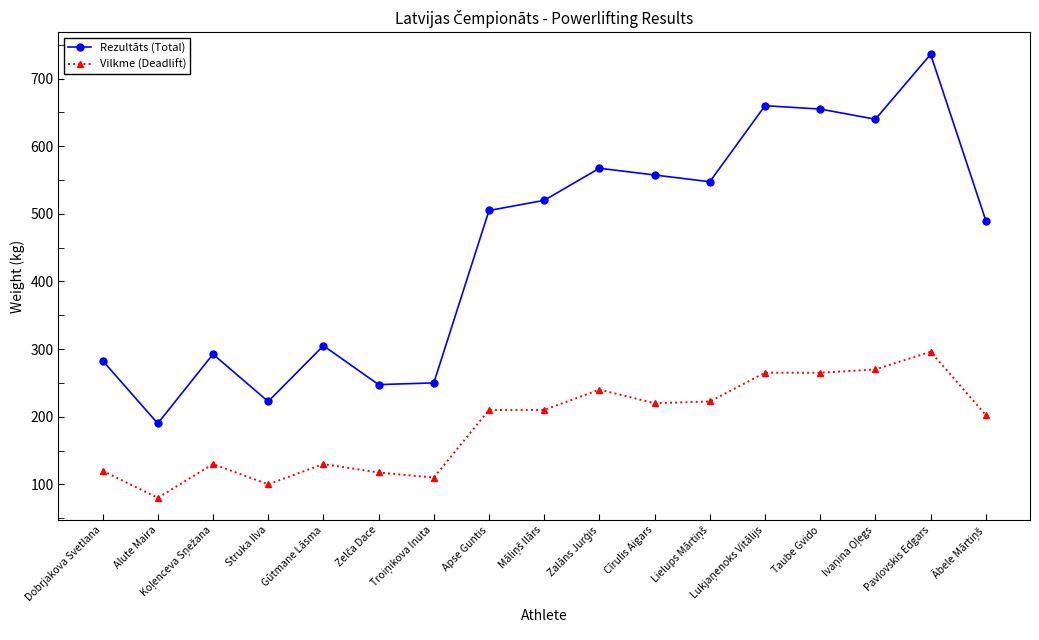

How many values in the Vilkme (Deadlift) series are below 210?

8